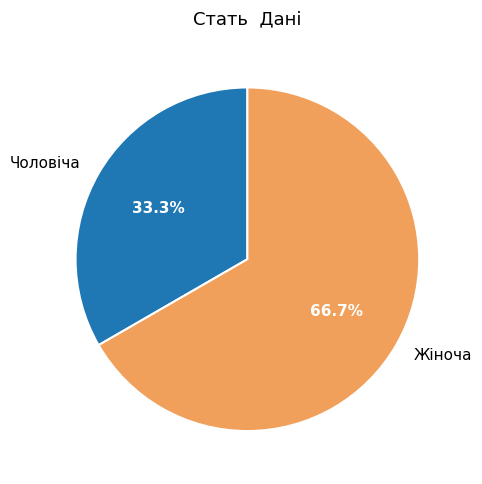

True or false: Жіноча accounts for 67% of the total.

True